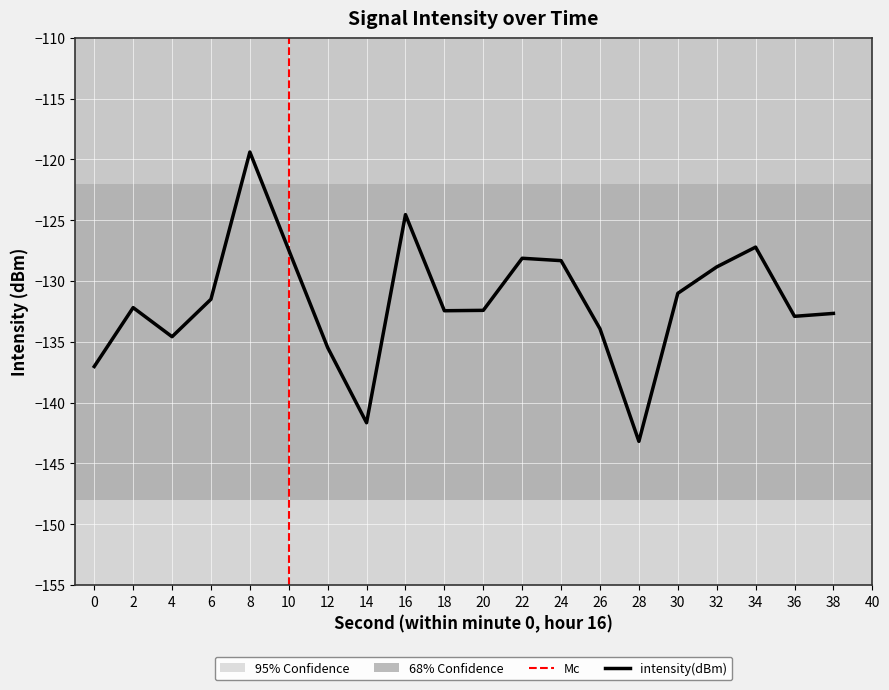

How many interior local peaks (higher than both neighbors) does the data have?

5